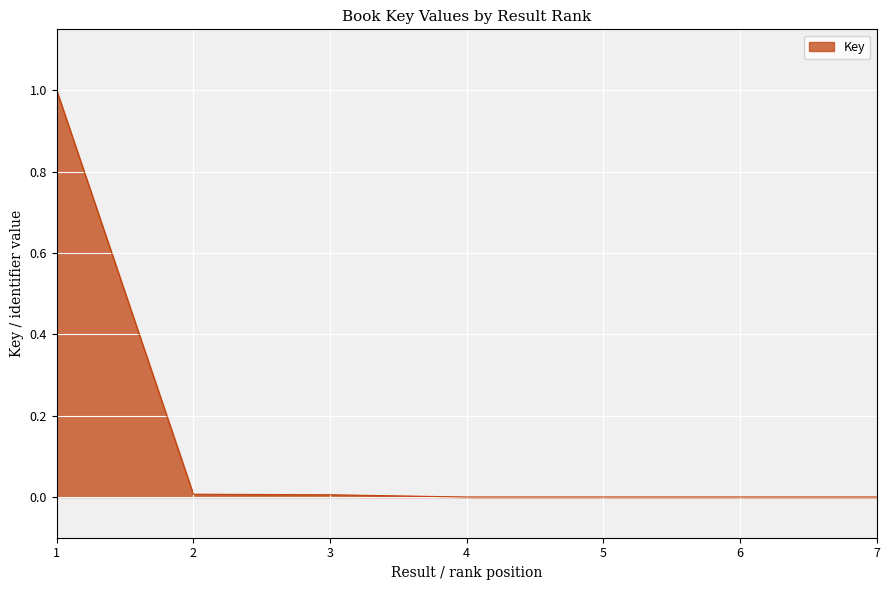

What is the maximum value shown in the chart?

1.0